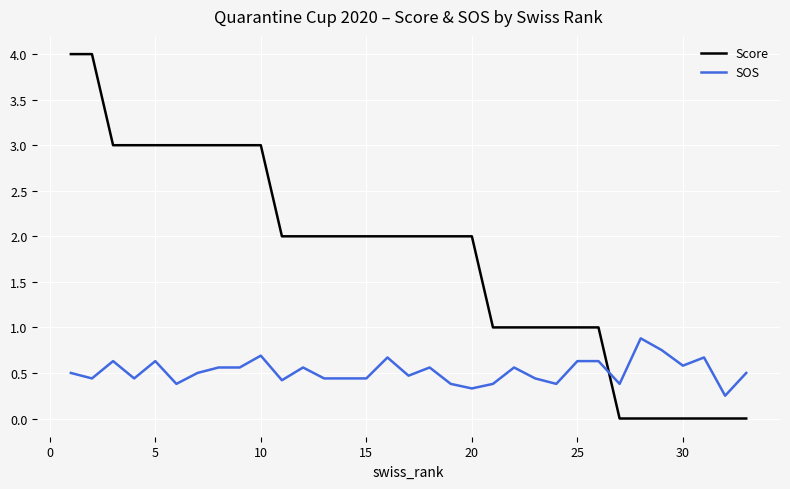

What is the highest value of the Score series?

4.0